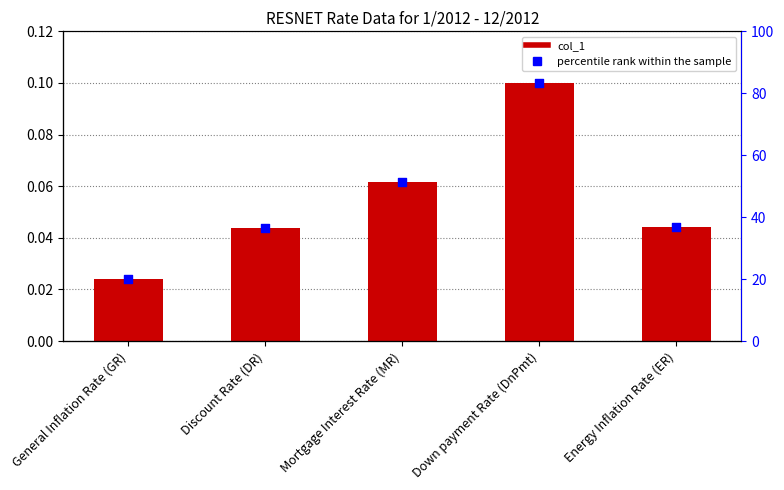

What is the total value across all series at Energy Inflation Rate (ER)?

36.9